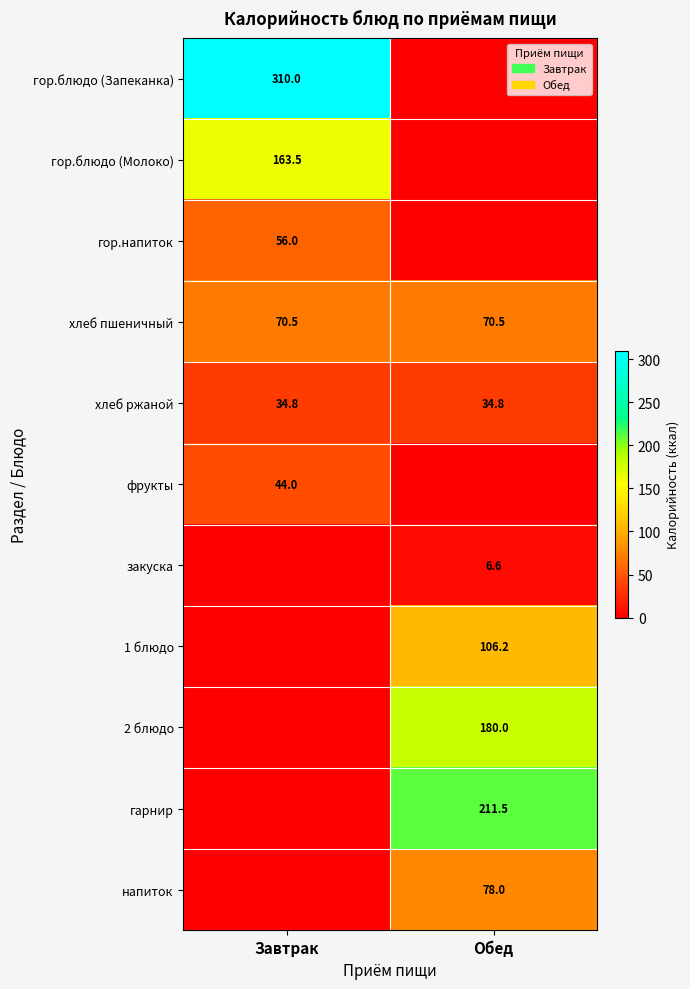

What is the total value across all series at Обед?

687.6